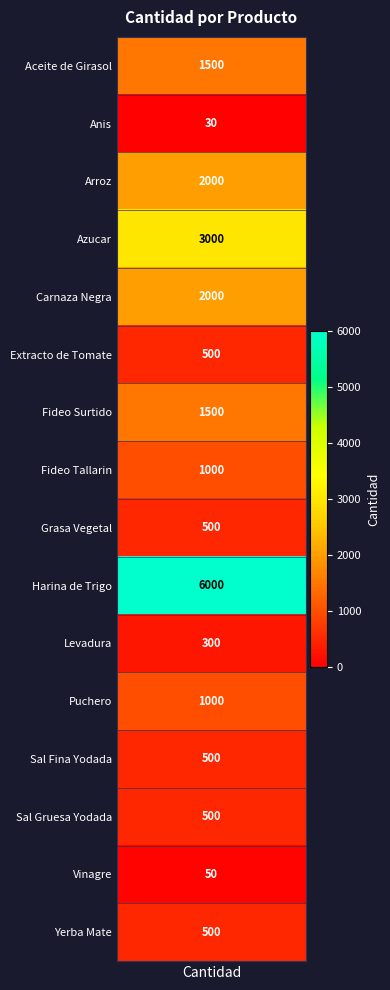

The value of cantidad at 15 is 500. True or false?

True